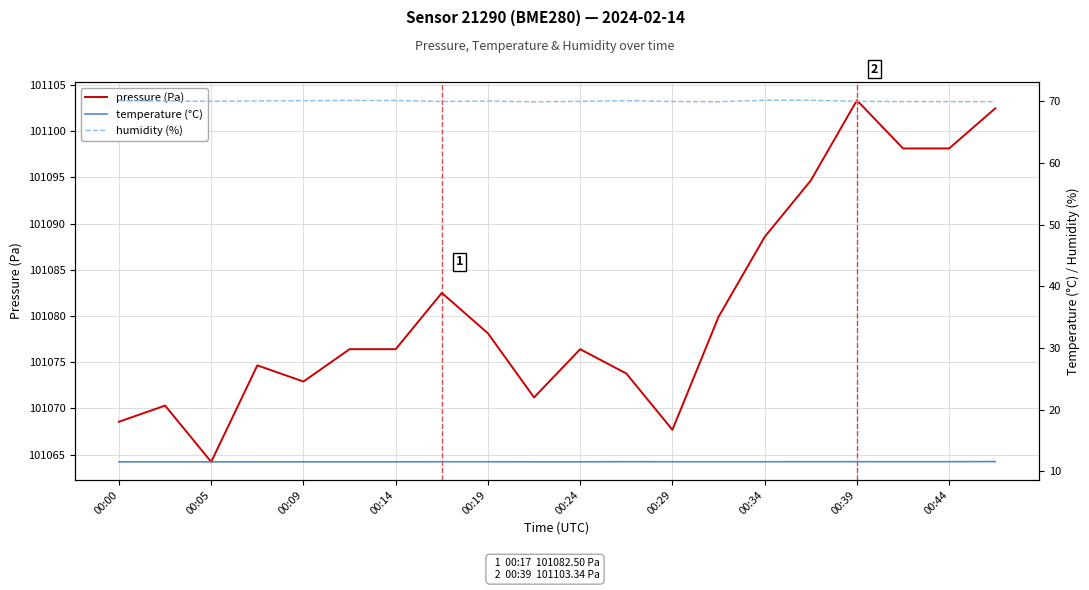

True or false: humidity (%) and pressure (Pa) intersect in this chart.

False